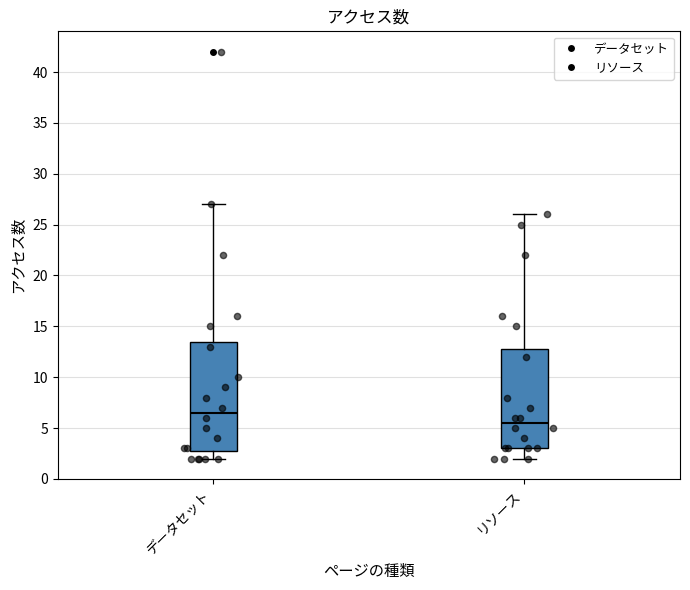

Where is the upper edge of the box for リソース on the y-axis? The values are not printed on the chart, so give them approximately, as read against the axis.

13.0